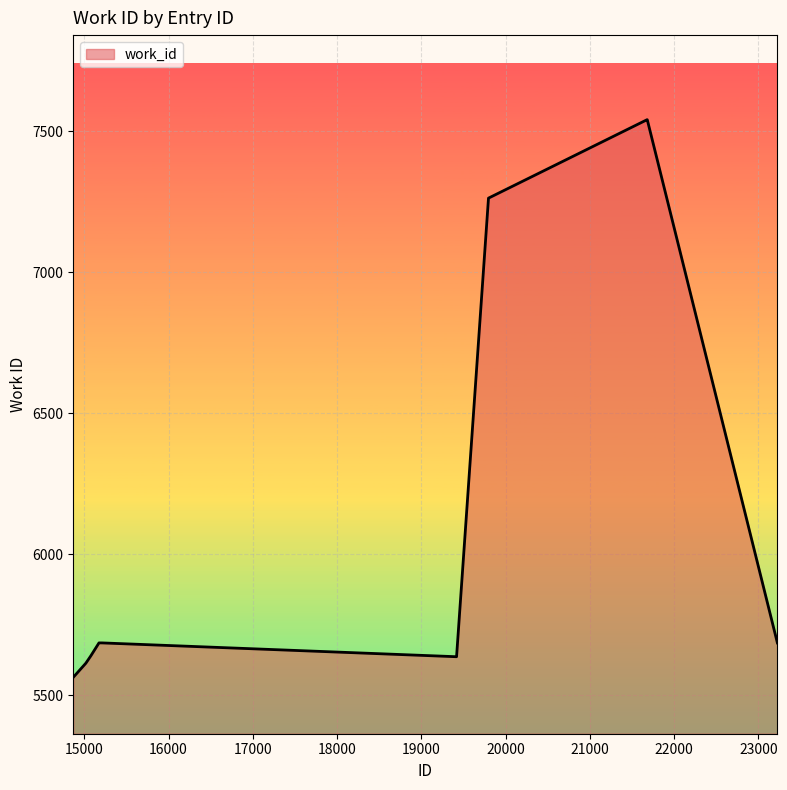

What is the minimum value shown in the chart?

5564